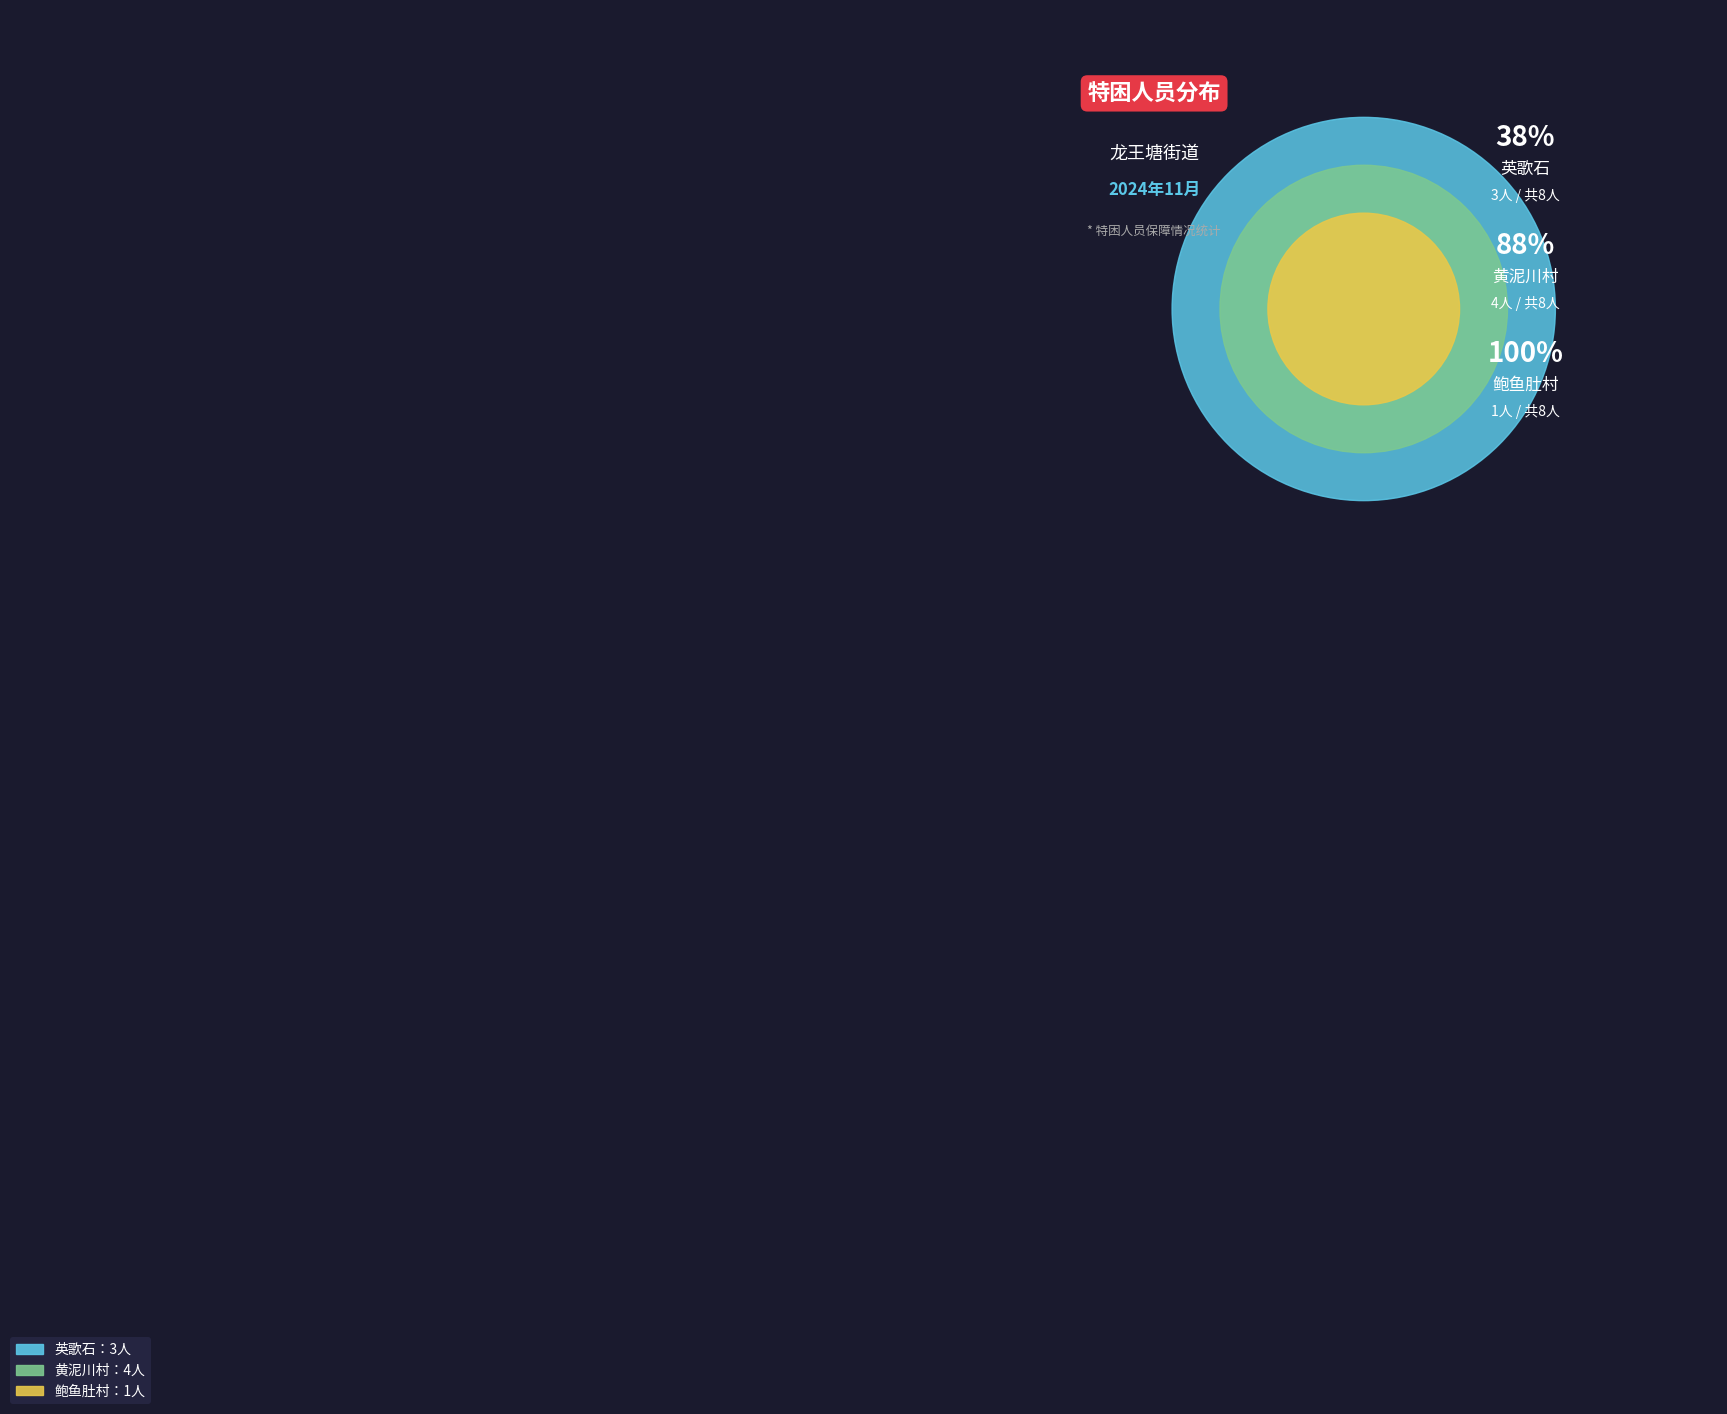

Combined, do 英歌石 and 黄泥川村 account for over 50%?

Yes